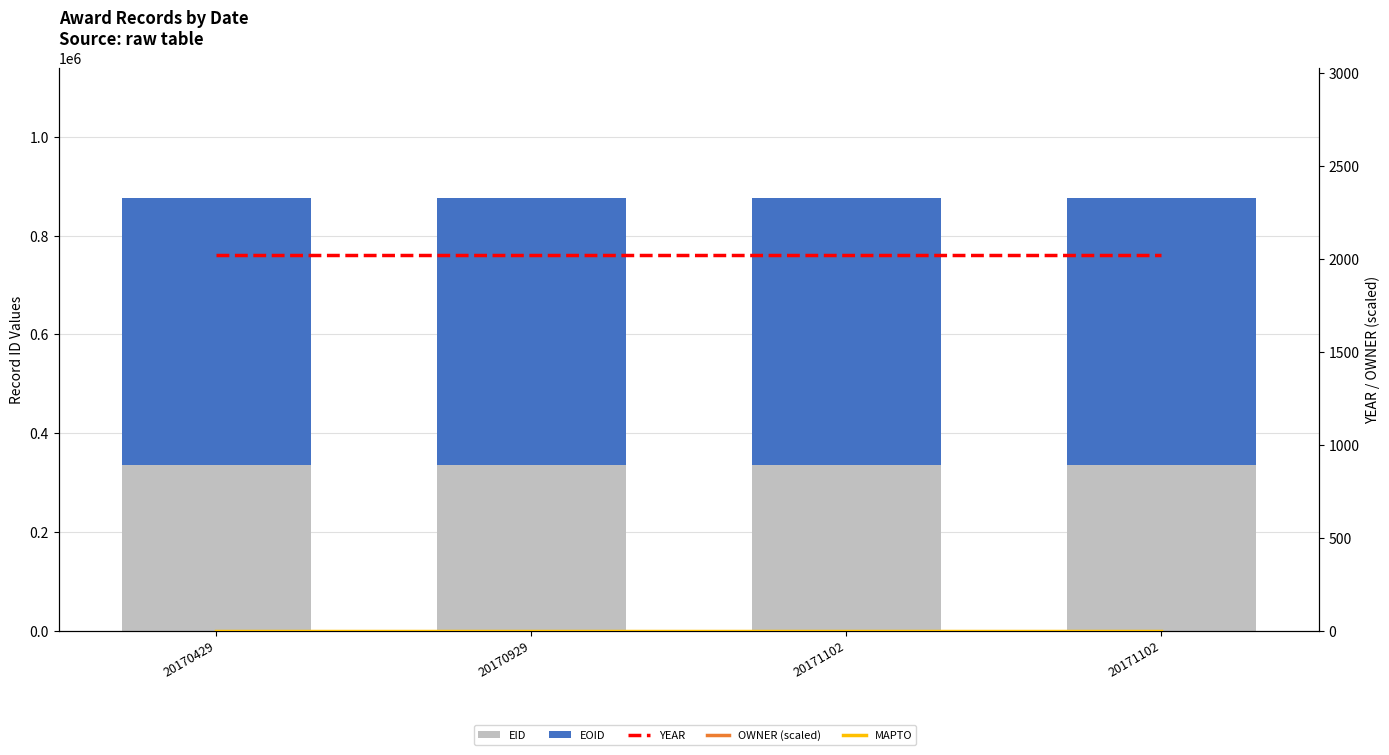

Which category has the highest value in the EID series?

20171102